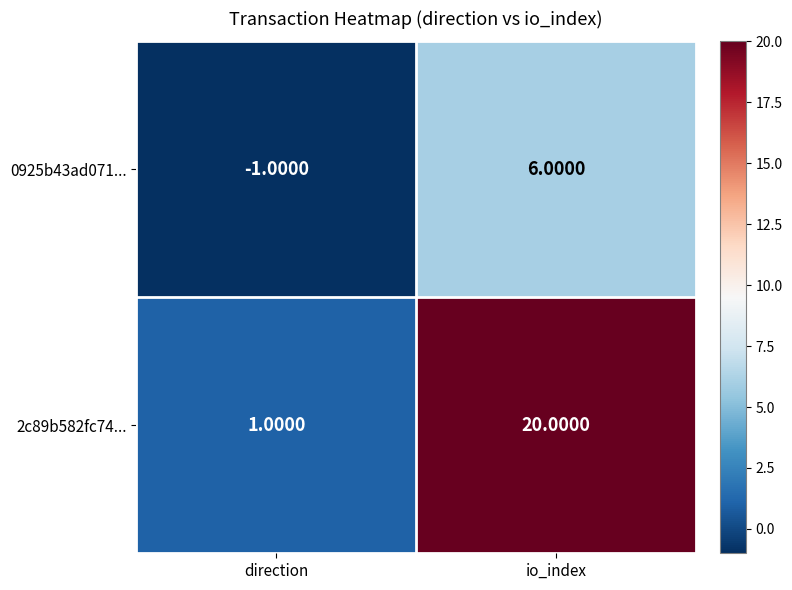

Where is 0925b43ad071... nearest to the value 2?

direction